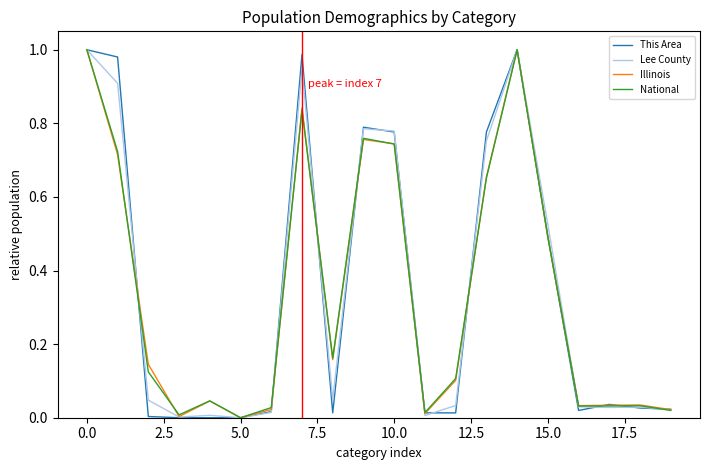

What are all the series names shown in the legend?

This Area, Lee County, Illinois, National